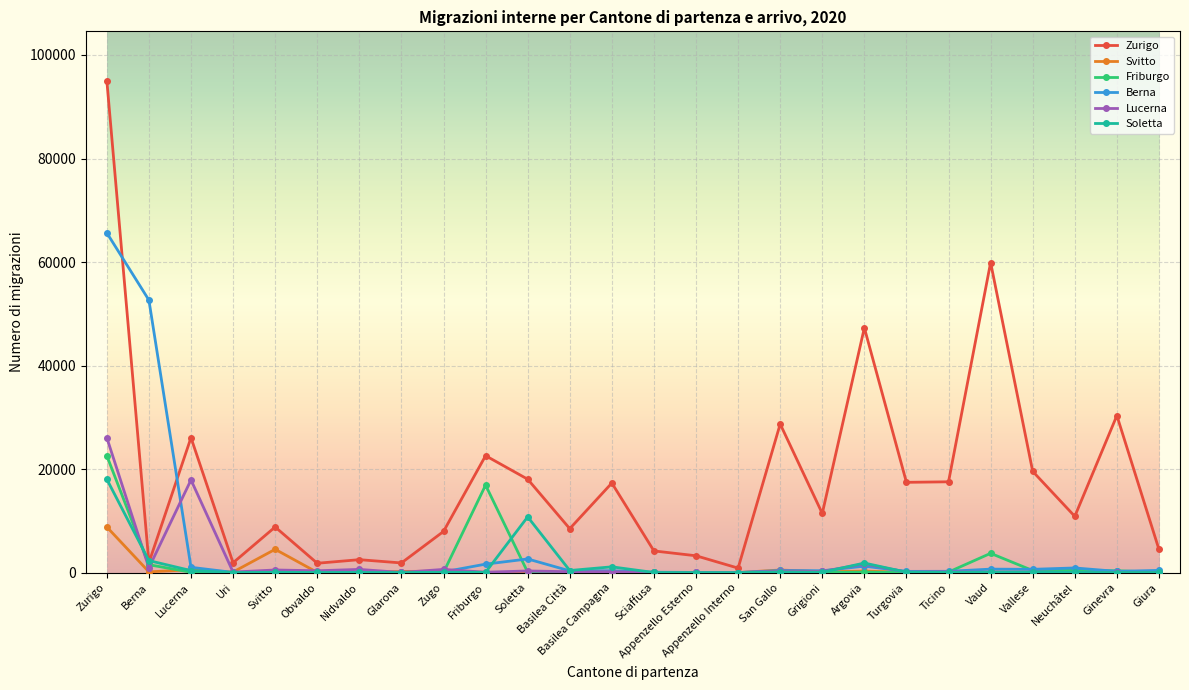

Is the value of Lucerna at Appenzello Esterno greater than the value of Berna at Soletta?

No